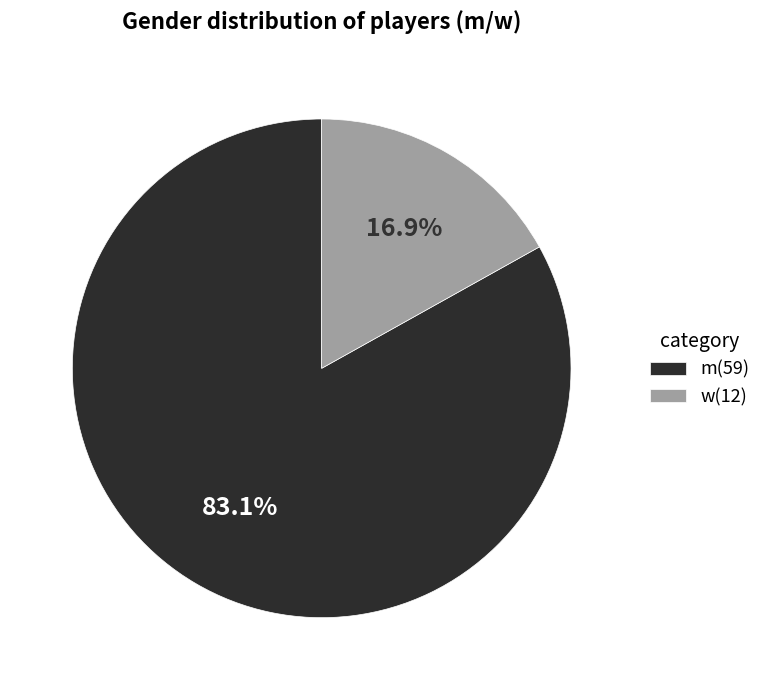

The w slice represents 17% of the pie. True or false?

True